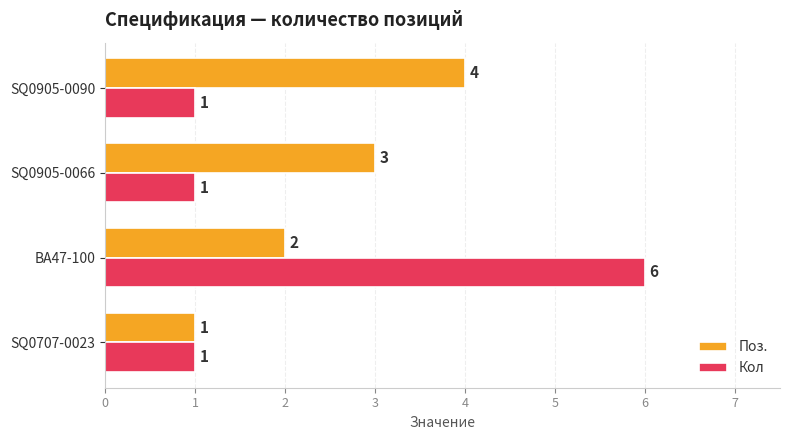

List the series in order of their overall mean, lowest first.

Кол, Поз.